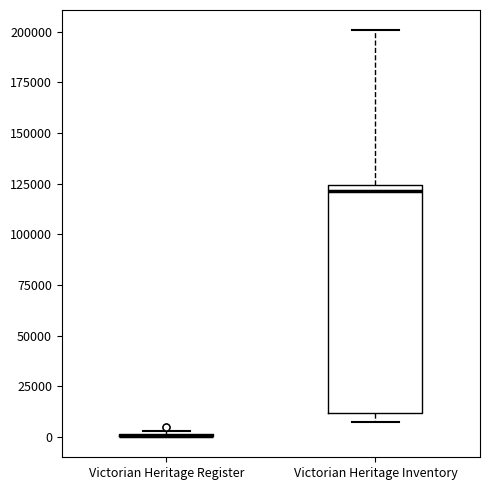

Where does the median line of the box for Victorian Heritage Inventory sit on the y-axis? The values are not printed on the chart, so give them approximately, as read against the axis.

120000